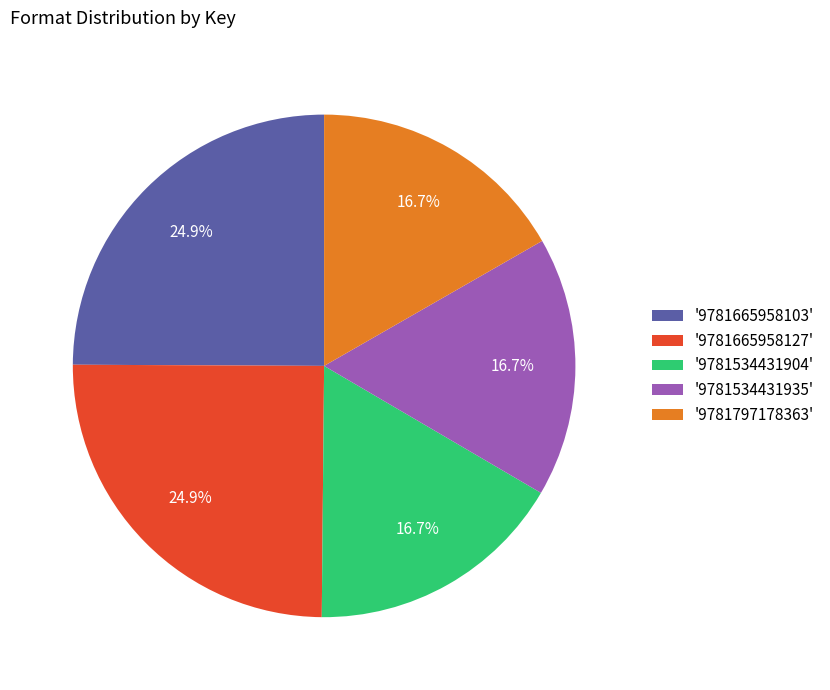

Combined, what portion of the pie is '9781797178363' and '9781534431904'?

33.4%